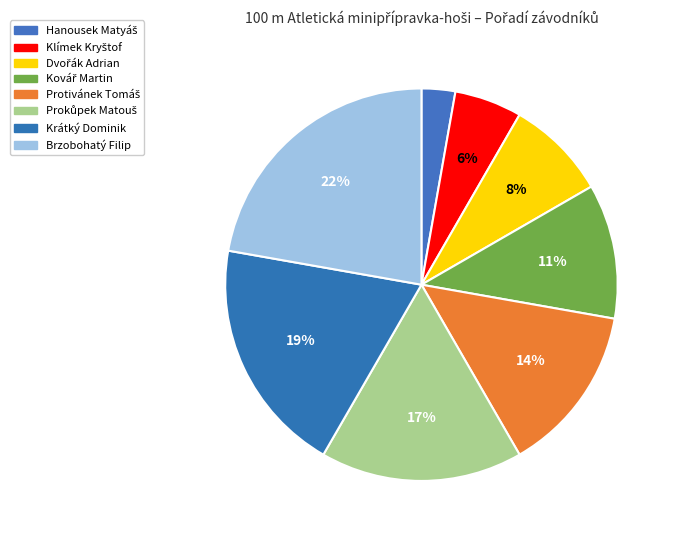

Is there a majority slice in this chart?

No